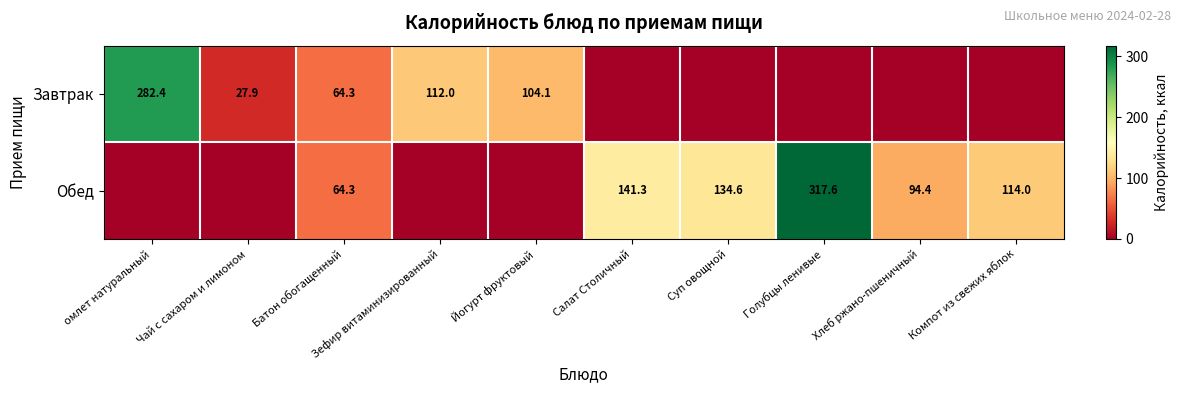

True or false: Завтрак has a value of 19.8 at Батон обогащенный.

False